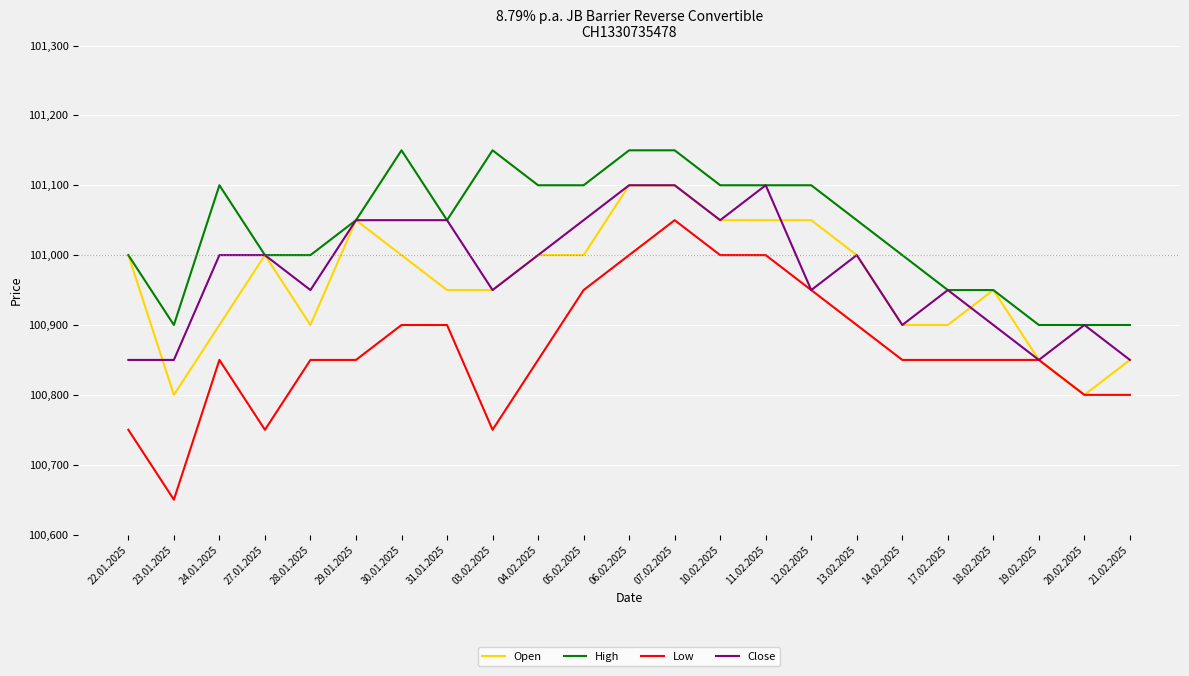

Reading left to right, extract all data points from this chart.

Open: 22.01.2025=101000	23.01.2025=100800	24.01.2025=100900	27.01.2025=101000	28.01.2025=100900	29.01.2025=101050	30.01.2025=101000	31.01.2025=100950	03.02.2025=100950	04.02.2025=101000	05.02.2025=101000	06.02.2025=101100	07.02.2025=101100	10.02.2025=101050	11.02.2025=101050	12.02.2025=101050	13.02.2025=101000	14.02.2025=100900	17.02.2025=100900	18.02.2025=100950	19.02.2025=100850	20.02.2025=100800	21.02.2025=100850
High: 22.01.2025=101000	23.01.2025=100900	24.01.2025=101100	27.01.2025=101000	28.01.2025=101000	29.01.2025=101050	30.01.2025=101150	31.01.2025=101050	03.02.2025=101150	04.02.2025=101100	05.02.2025=101100	06.02.2025=101150	07.02.2025=101150	10.02.2025=101100	11.02.2025=101100	12.02.2025=101100	13.02.2025=101050	14.02.2025=101000	17.02.2025=100950	18.02.2025=100950	19.02.2025=100900	20.02.2025=100900	21.02.2025=100900
Low: 22.01.2025=100750	23.01.2025=100650	24.01.2025=100850	27.01.2025=100750	28.01.2025=100850	29.01.2025=100850	30.01.2025=100900	31.01.2025=100900	03.02.2025=100750	04.02.2025=100850	05.02.2025=100950	06.02.2025=101000	07.02.2025=101050	10.02.2025=101000	11.02.2025=101000	12.02.2025=100950	13.02.2025=100900	14.02.2025=100850	17.02.2025=100850	18.02.2025=100850	19.02.2025=100850	20.02.2025=100800	21.02.2025=100800
Close: 22.01.2025=100850	23.01.2025=100850	24.01.2025=101000	27.01.2025=101000	28.01.2025=100950	29.01.2025=101050	30.01.2025=101050	31.01.2025=101050	03.02.2025=100950	04.02.2025=101000	05.02.2025=101050	06.02.2025=101100	07.02.2025=101100	10.02.2025=101050	11.02.2025=101100	12.02.2025=100950	13.02.2025=101000	14.02.2025=100900	17.02.2025=100950	18.02.2025=100900	19.02.2025=100850	20.02.2025=100900	21.02.2025=100850